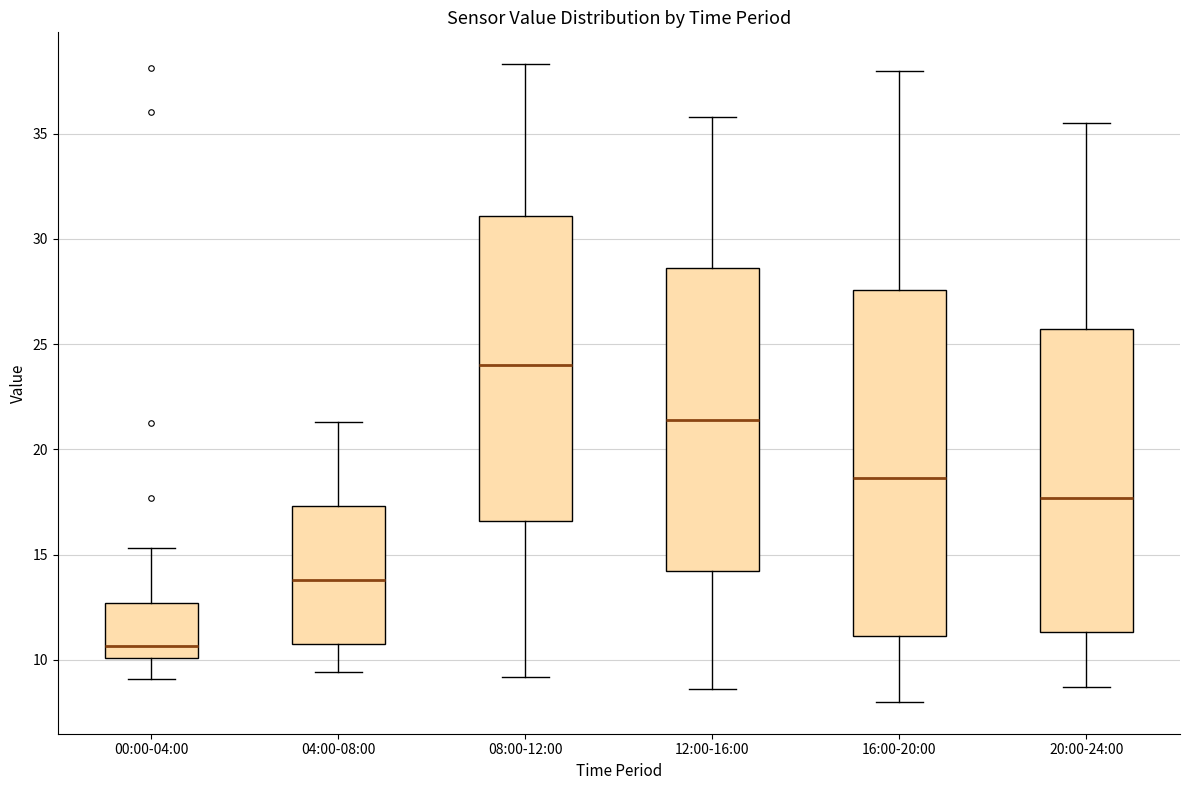

Reading left to right, read every box against the y-axis: the position of its median line, the range the box covers, and the ends of its whiskers. The values are not printed on the chart, so give them approximately, as read against the axis.

00:00-04:00: median 10.5, box 10.0 to 12.5, whiskers 9.0 to 15.5
04:00-08:00: median 14.0, box 10.5 to 17.5, whiskers 9.5 to 21.5
08:00-12:00: median 24.0, box 16.5 to 31.0, whiskers 9.0 to 38.5
12:00-16:00: median 21.5, box 14.0 to 28.5, whiskers 8.5 to 36.0
16:00-20:00: median 18.5, box 11.0 to 27.5, whiskers 8.0 to 38.0
20:00-24:00: median 17.5, box 11.5 to 25.5, whiskers 8.5 to 35.5